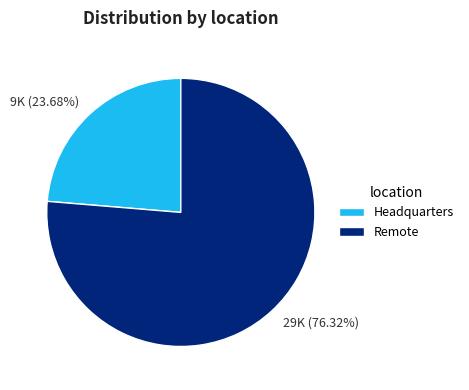

Approximately how many times larger is the value at Remote compared to Headquarters?

3.2